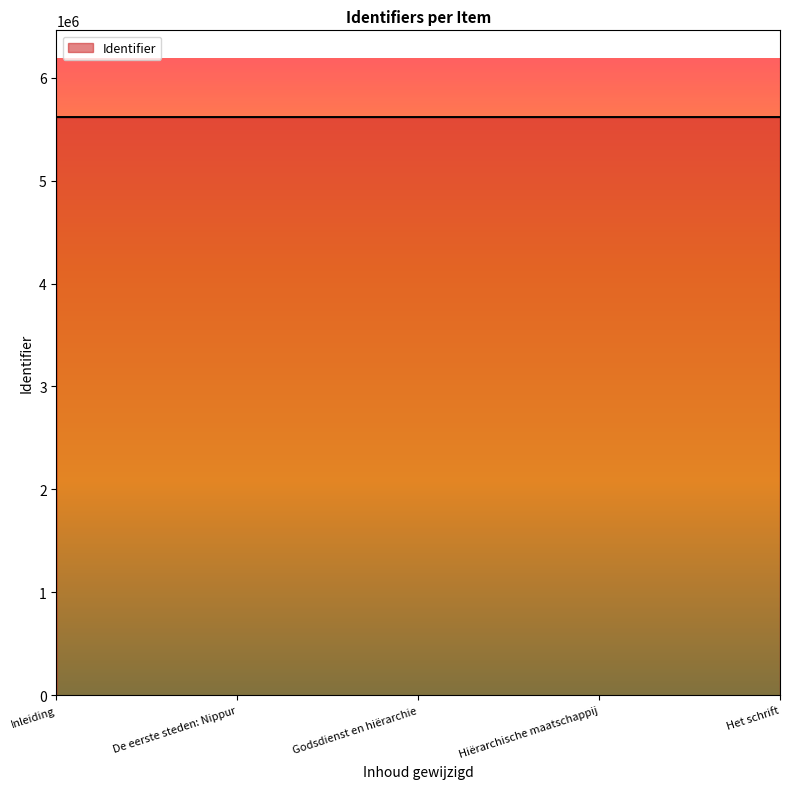

Count the number of data series in this chart.

1